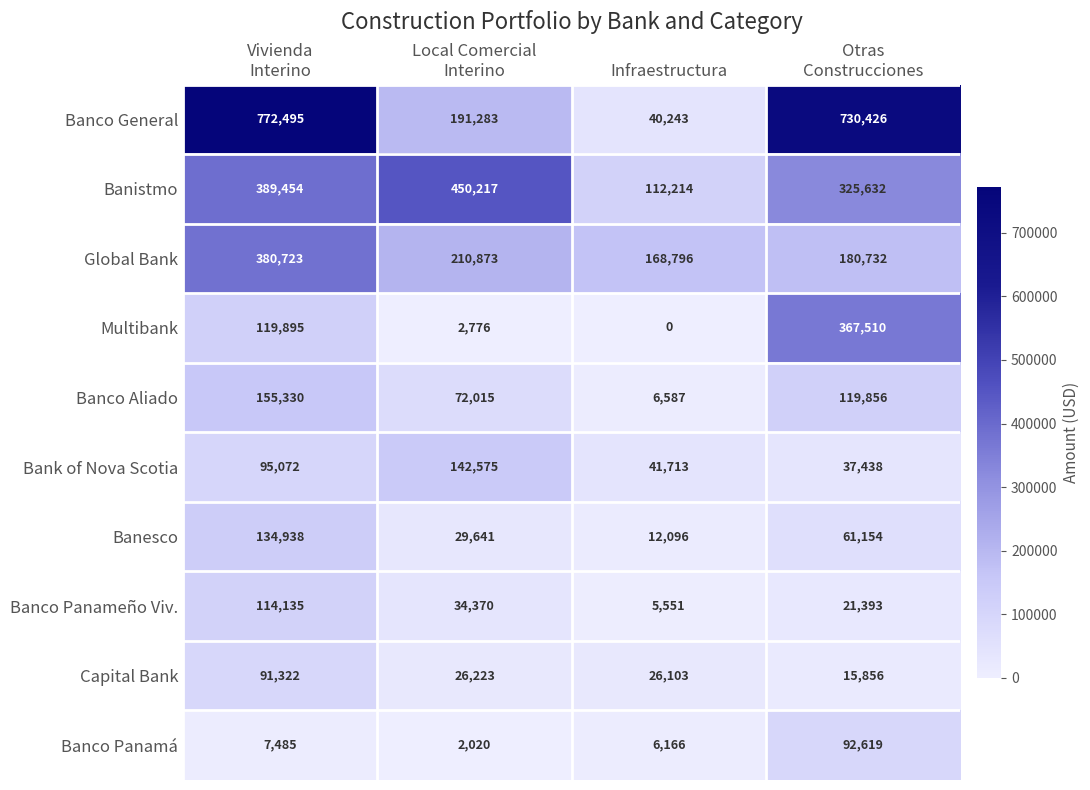

Count the number of data series in this chart.

10